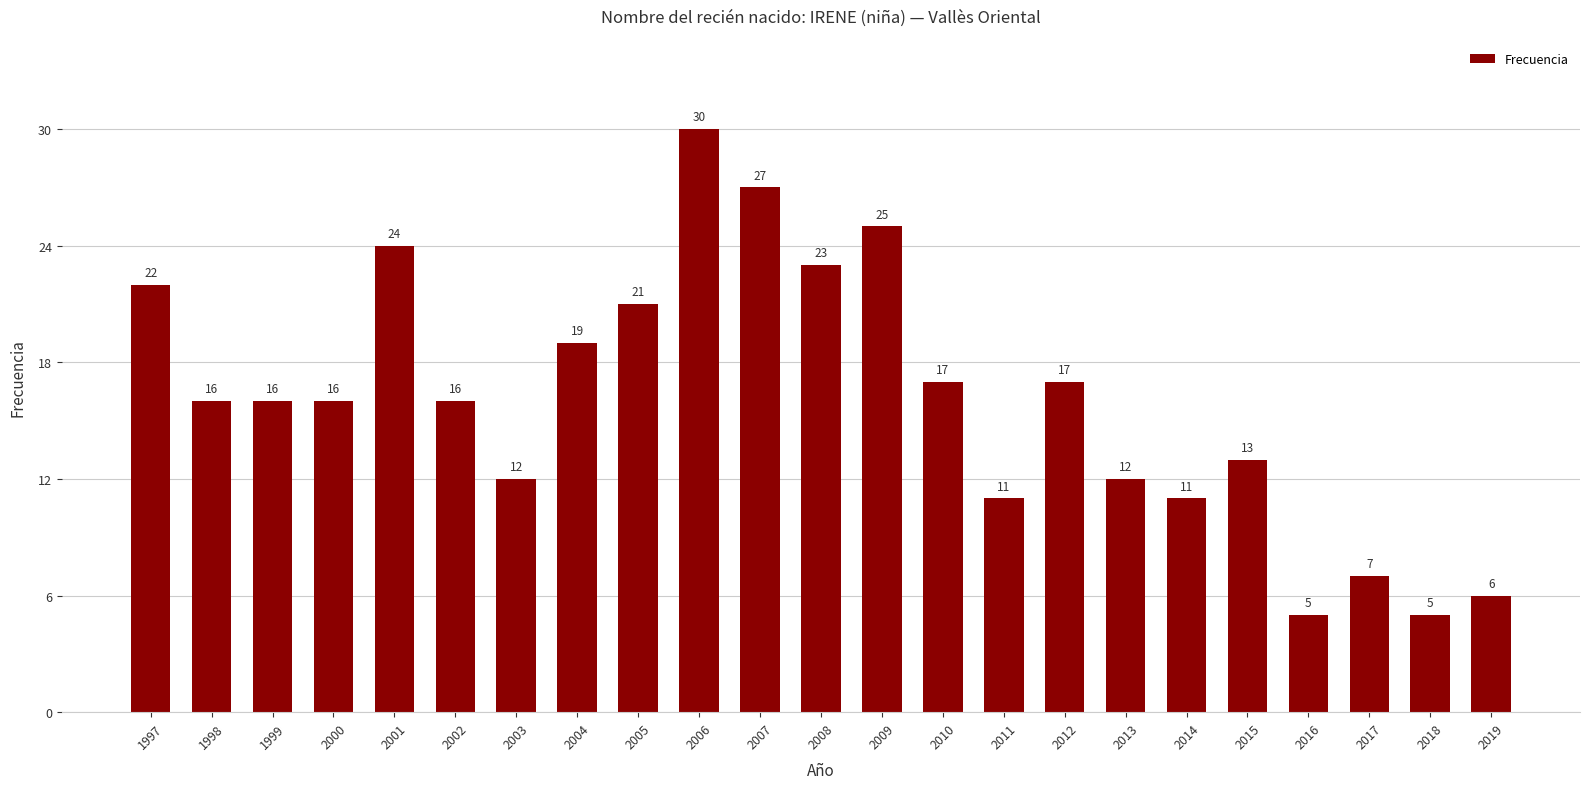

Reading right to left, what are all the values shown in this chart?

6	5	7	5	13	11	12	17	11	17	25	23	27	30	21	19	12	16	24	16	16	16	22